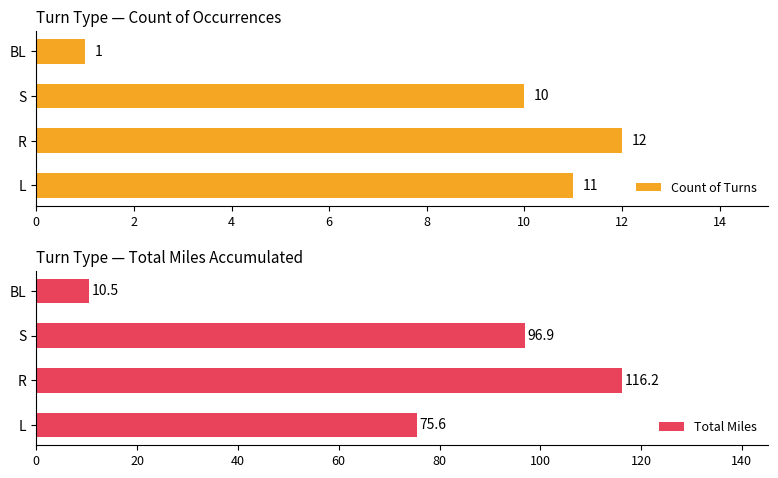

What are all the series names shown in the legend?

Count of Turns, Total Miles